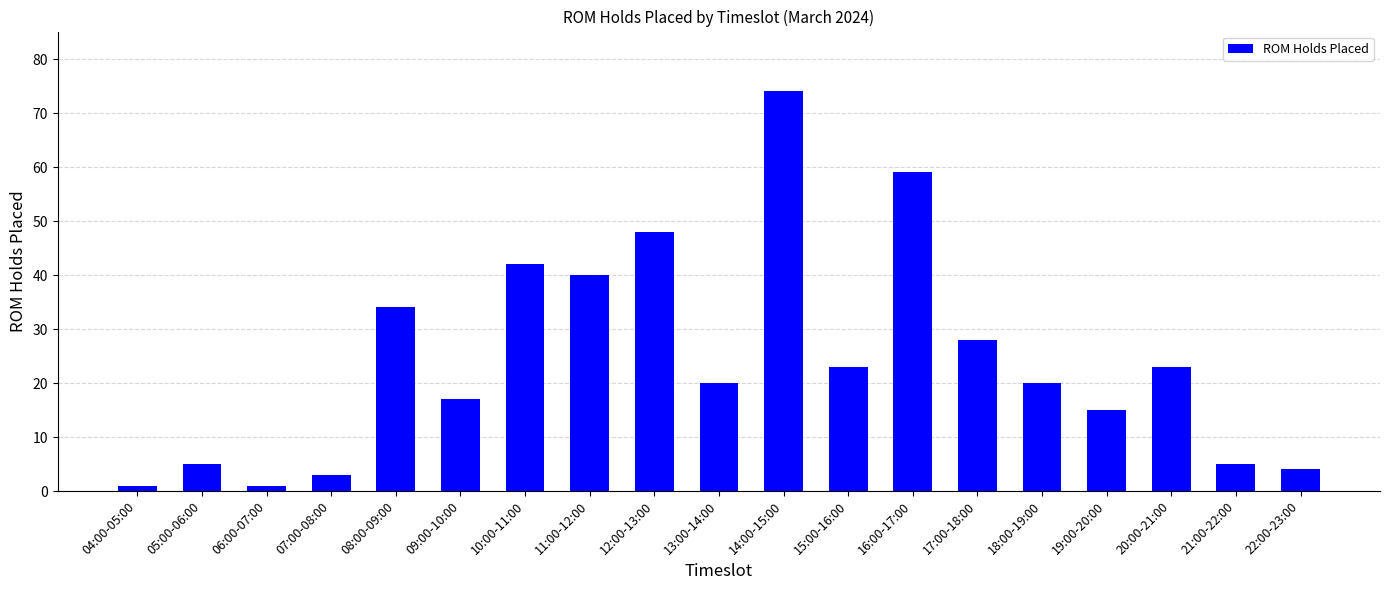

What is the smallest value displayed?

1